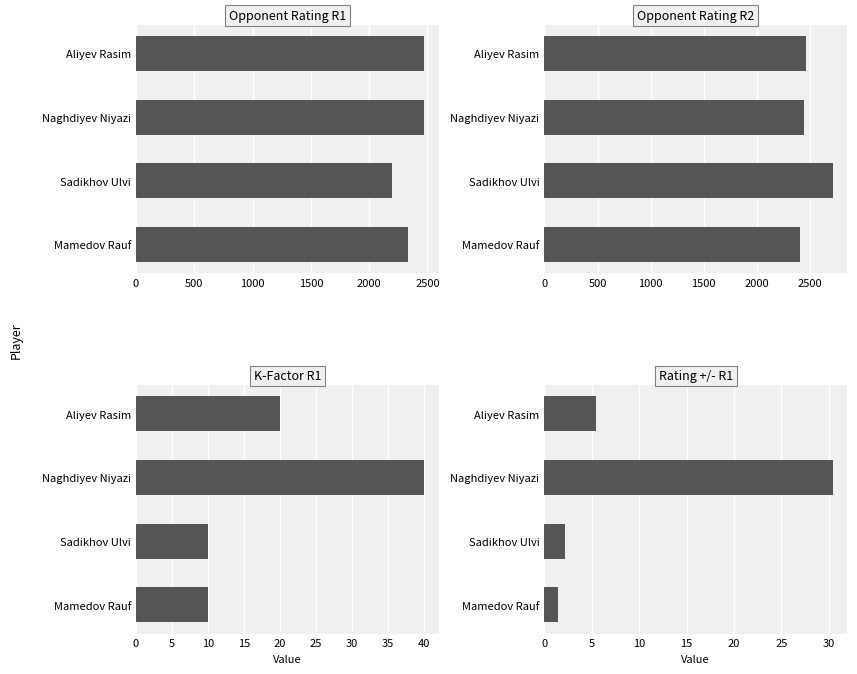

What is the lowest value of the K-Factor R1 series?

10.0